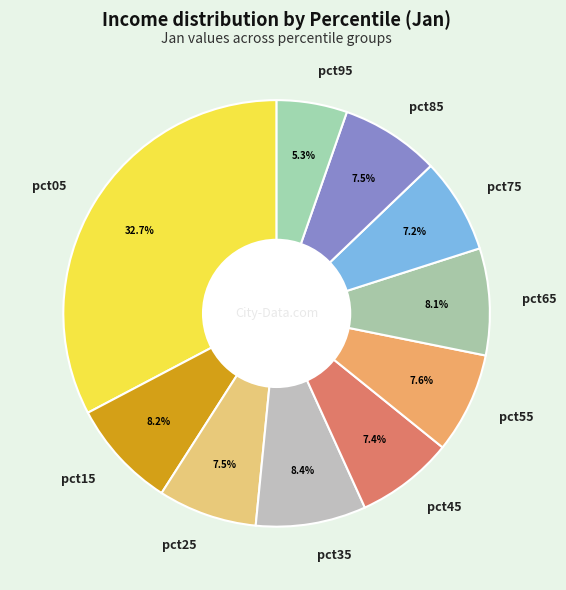

Is the sum of pct85 and pct75 greater than half?

No